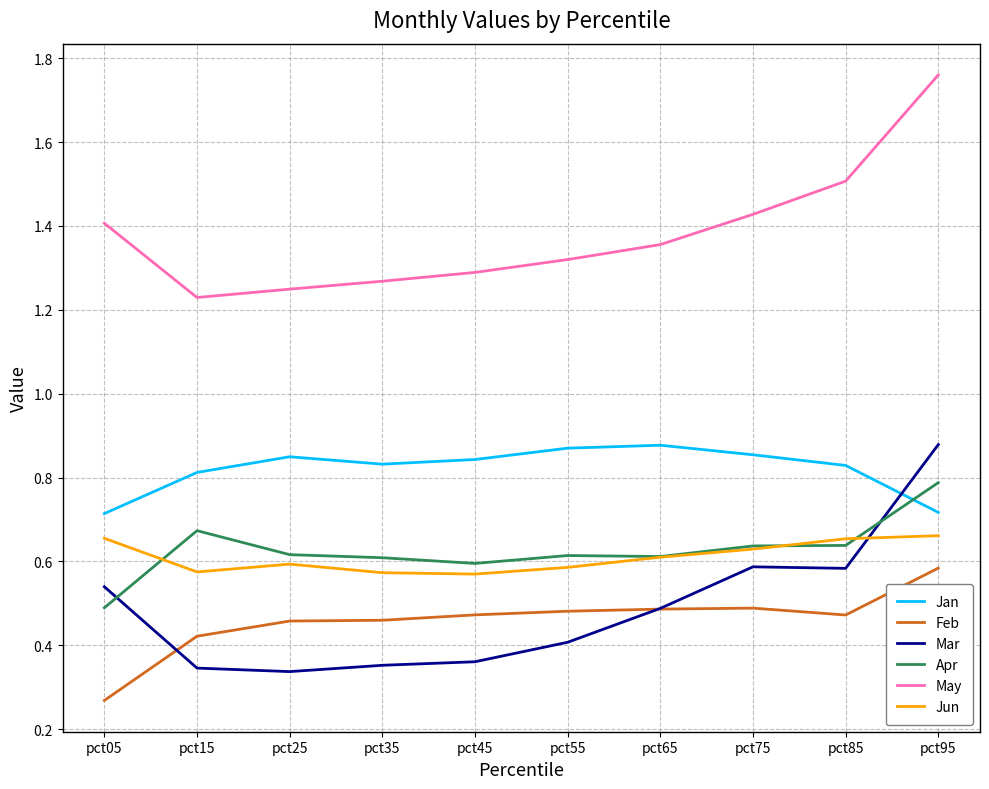

Is it true that Jun equals 0.2 at pct15?

False